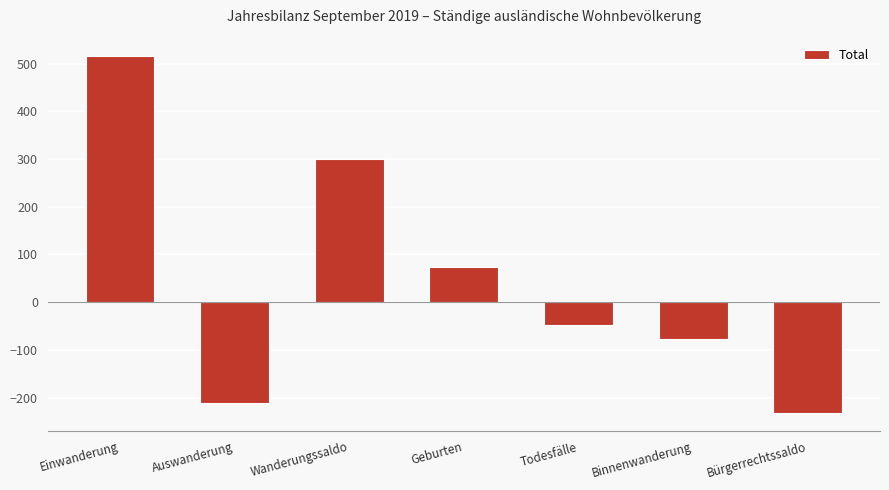

True or false: the data shows -233 at Bürgerrechtssaldo.

True